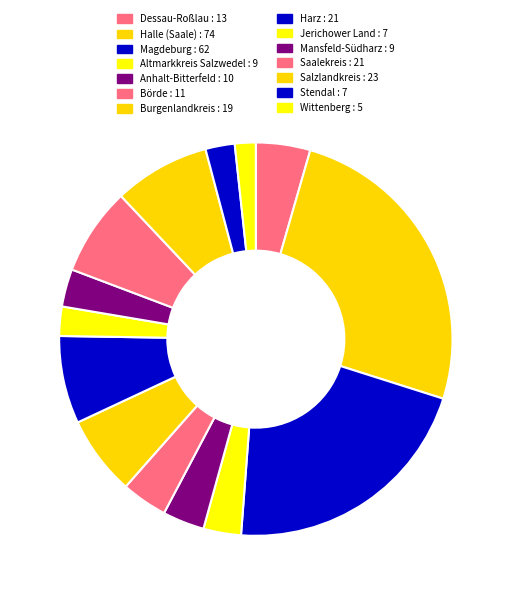

Approximately how many times larger is the value at Jerichower Land compared to Salzlandkreis?

0.3